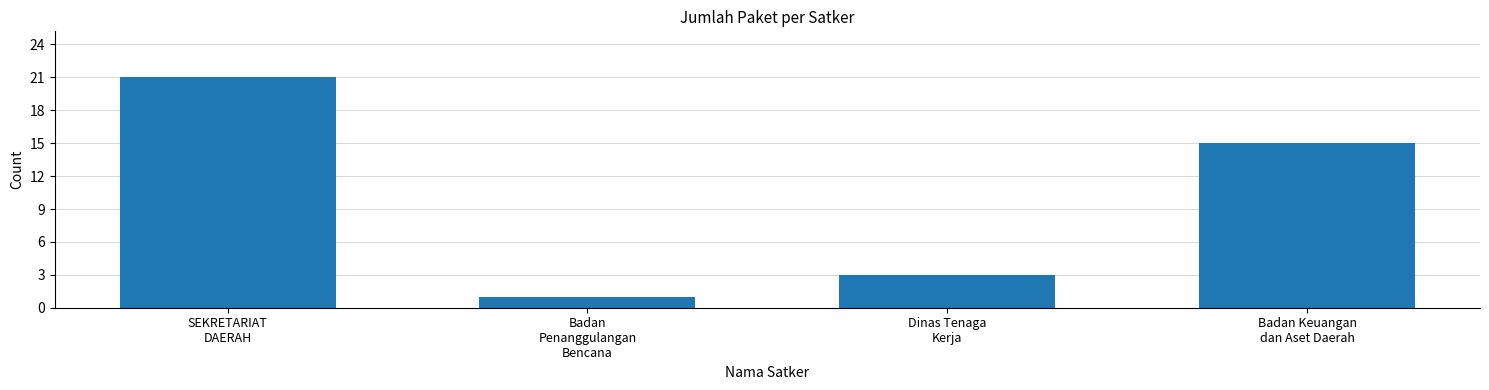

What is the label of the 4th bar from the left?

Badan Keuangan
dan Aset Daerah